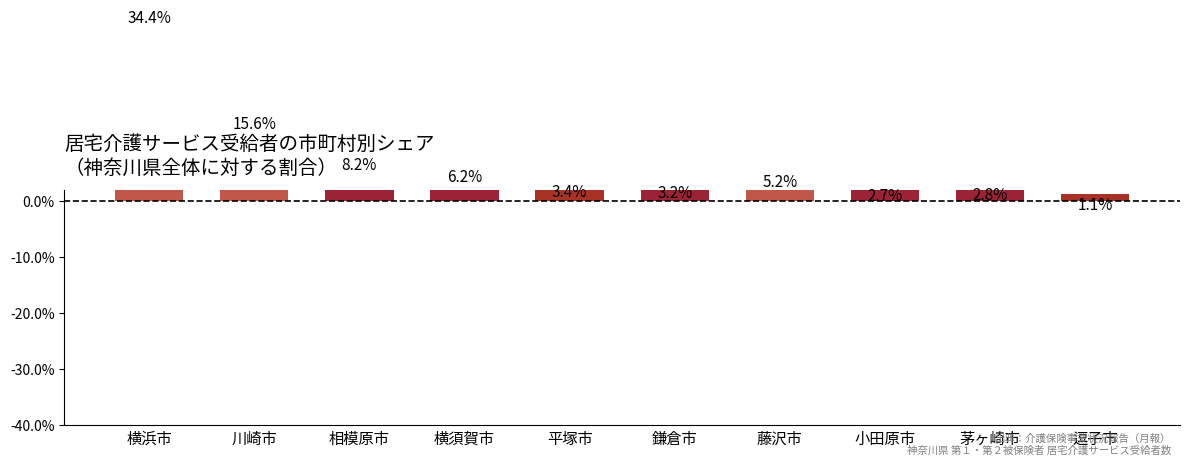

Does the chart contain stacked bars?

No